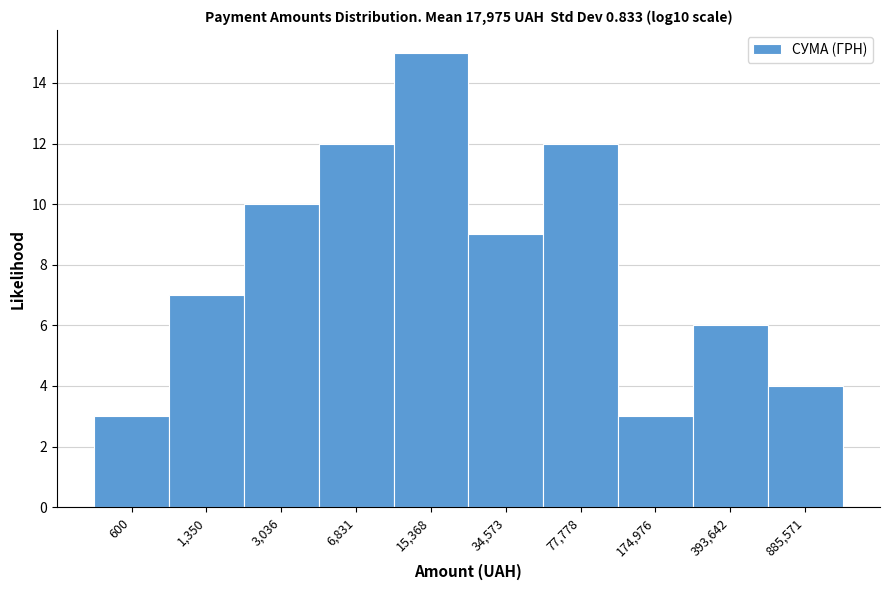

Reading left to right, transcribe all the data shown in this chart.

3	7	10	12	15	9	12	3	6	4